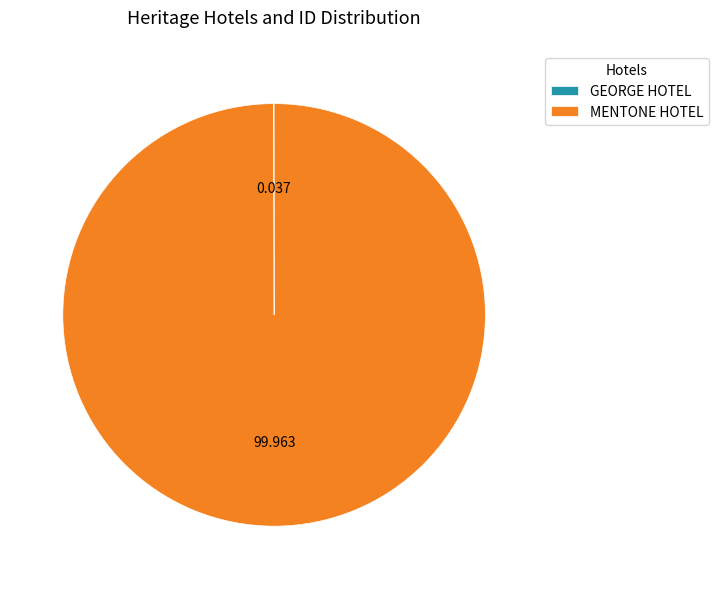

Is MENTONE HOTEL the majority of the pie?

Yes